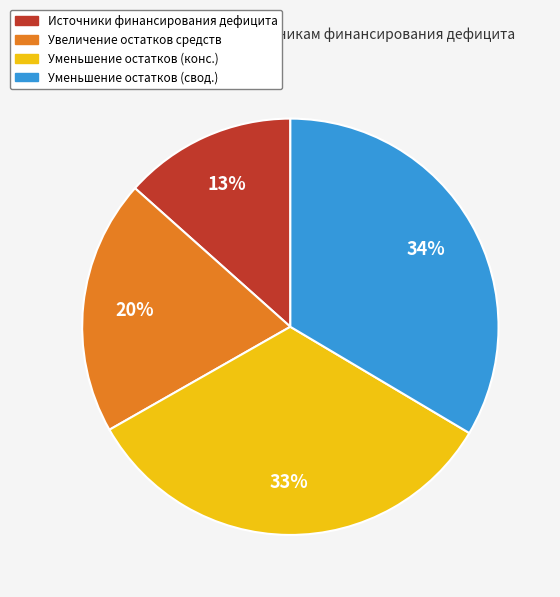

Is it true that Уменьшение остатков (свод.) is 25% of the pie?

False